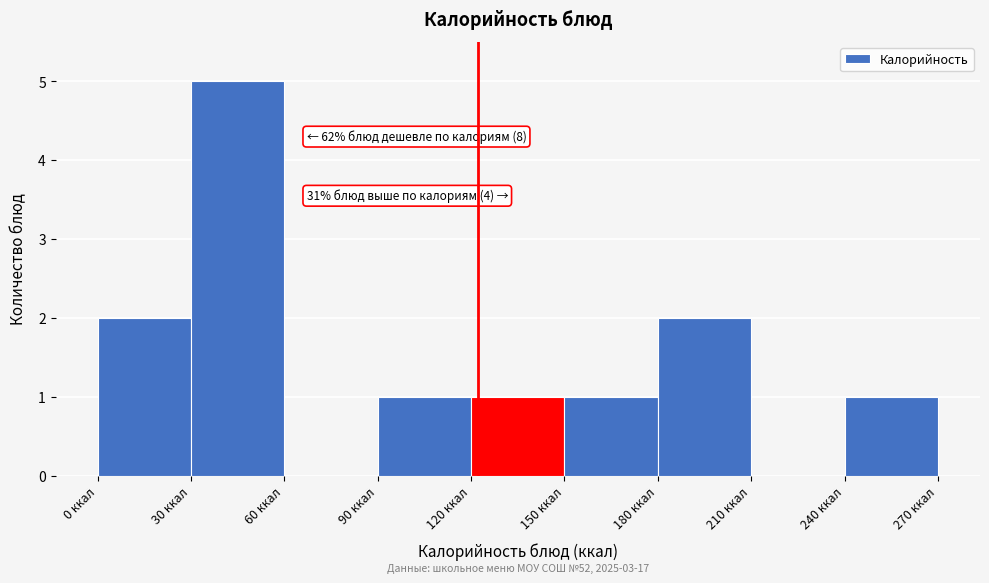

Which range on the x-axis has the tallest bar?

30 to 60